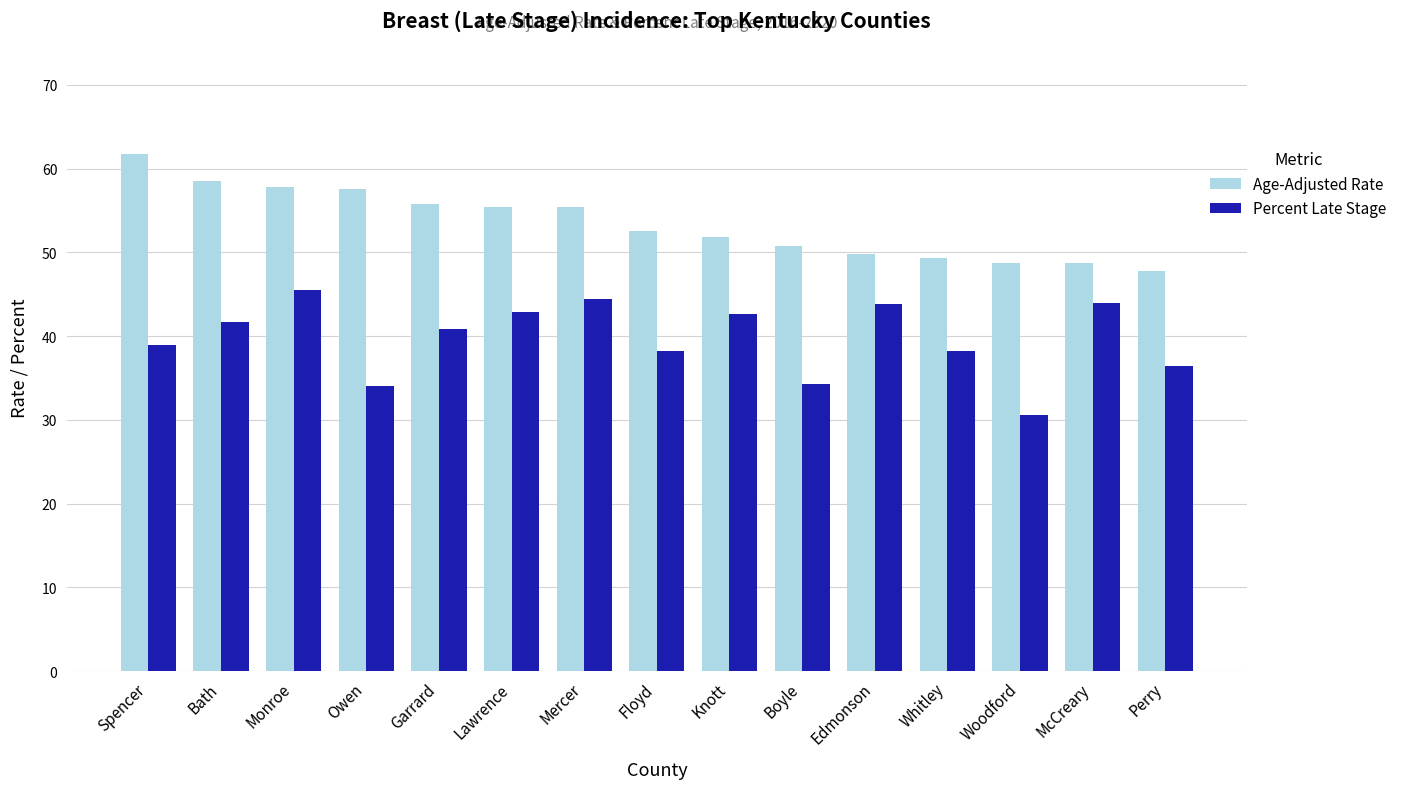

How many data points does each series have?

15